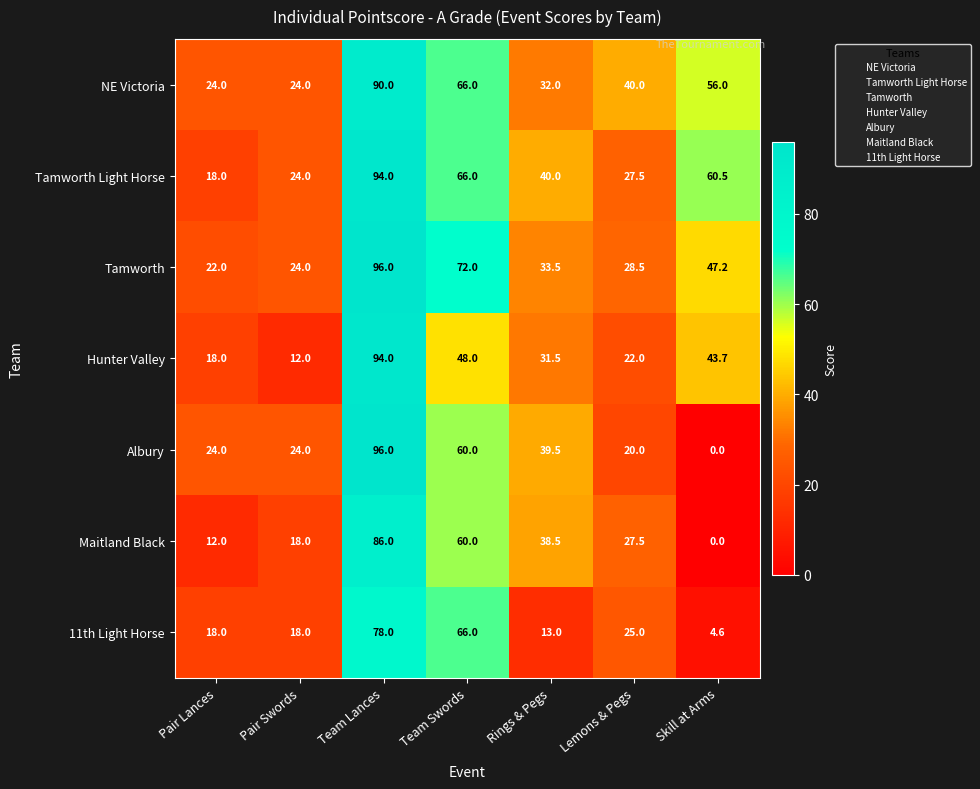

At which category is the sum across all series the highest?

Team Lances